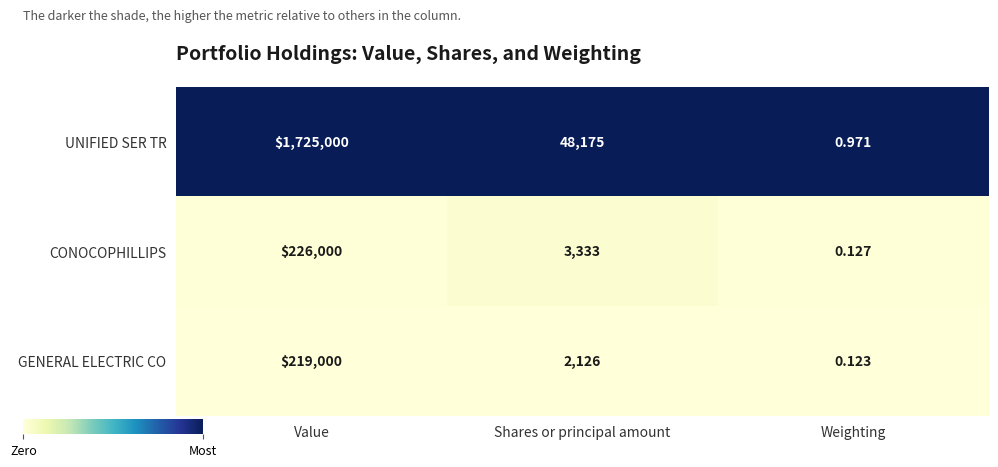

Which series has the largest total across all categories?

UNIFIED SER TR